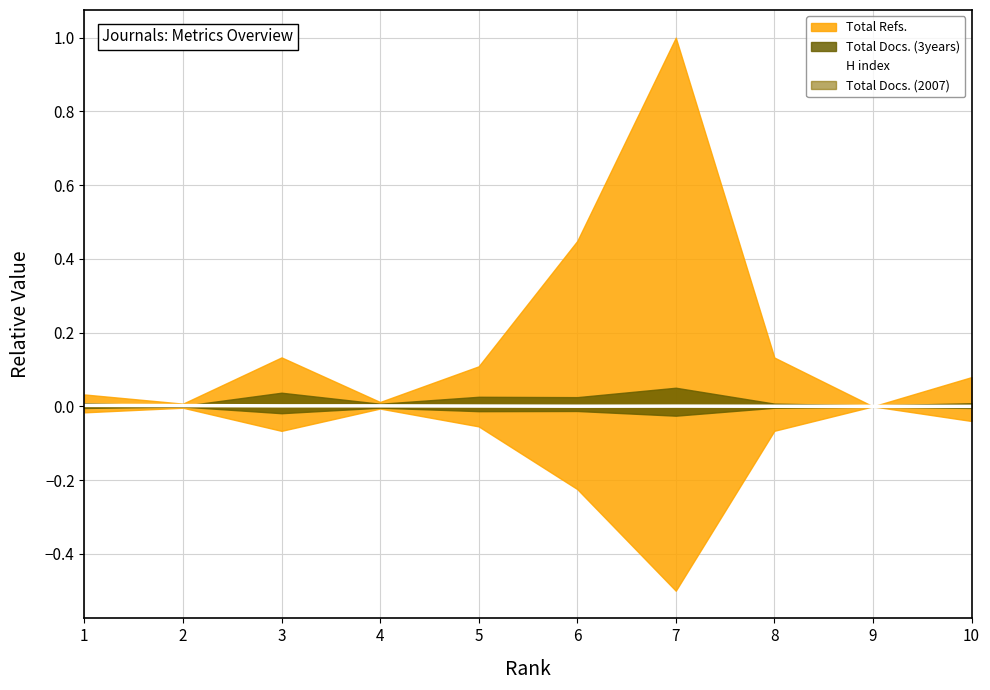

Is it true that H index equals 0.0 at 5?

True